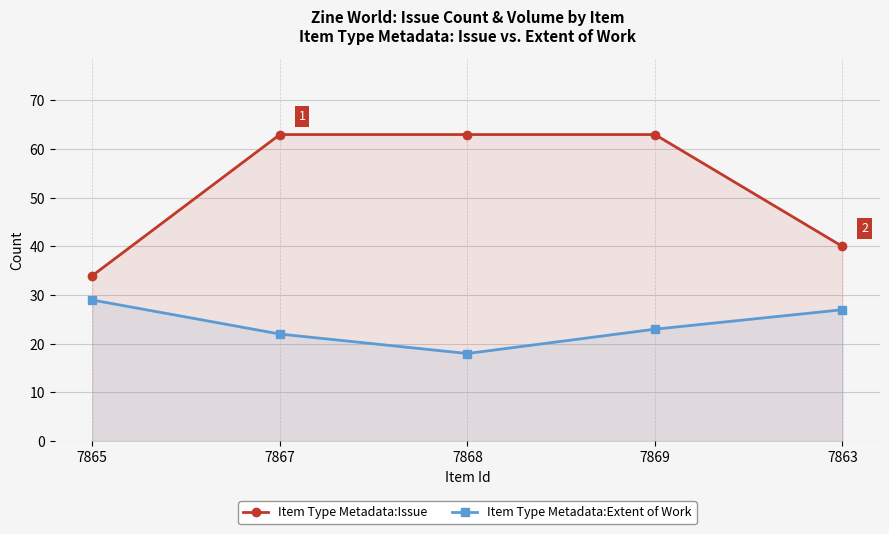

What position from the left is 7868?

3